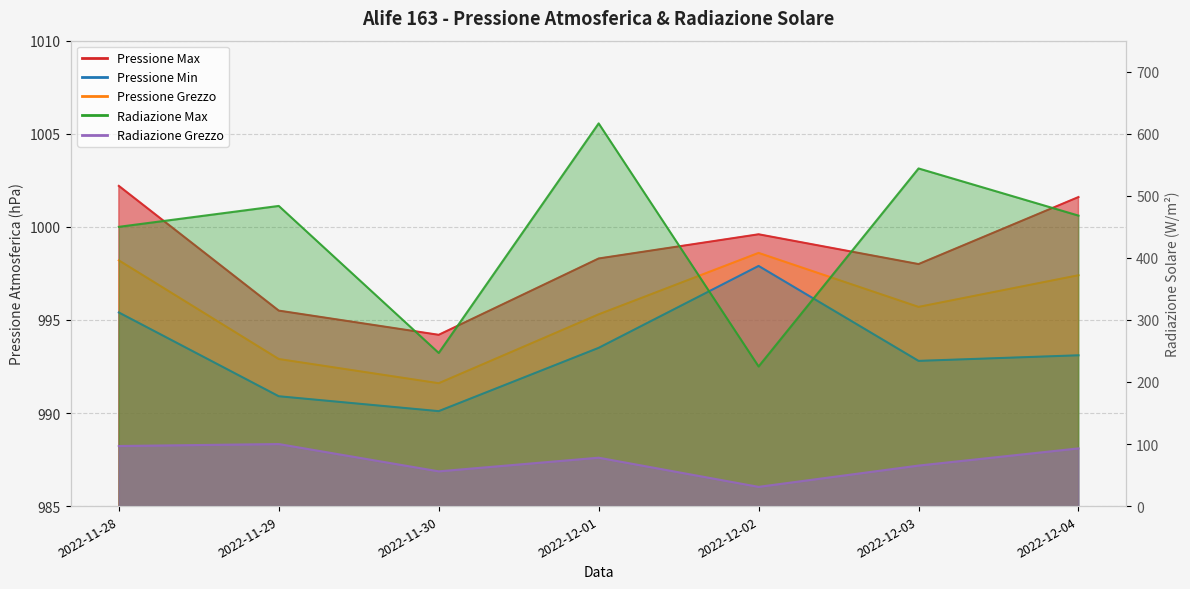

What is the total value across all series at 2022-12-01?

2987.1